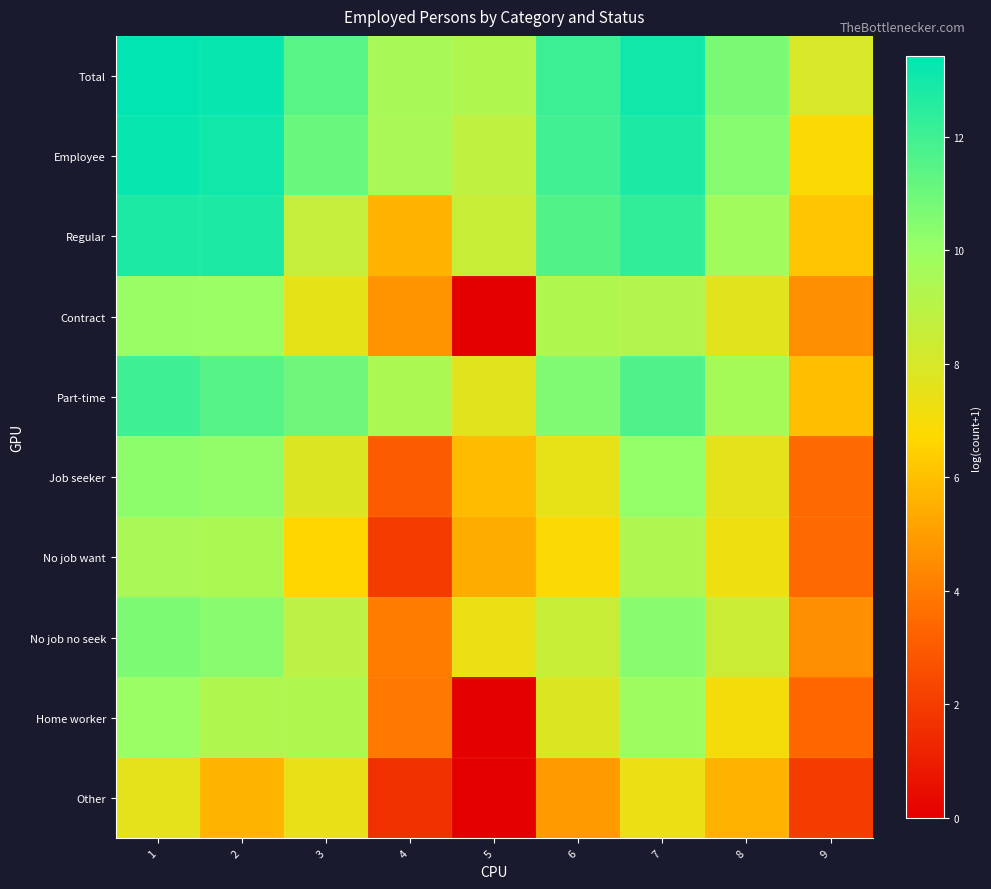

Rank the series by their maximum value, from highest to lowest.

Total, Employee, Regular, Part-time, No job no seek, Job seeker, Contract, Home worker, No job want, Other